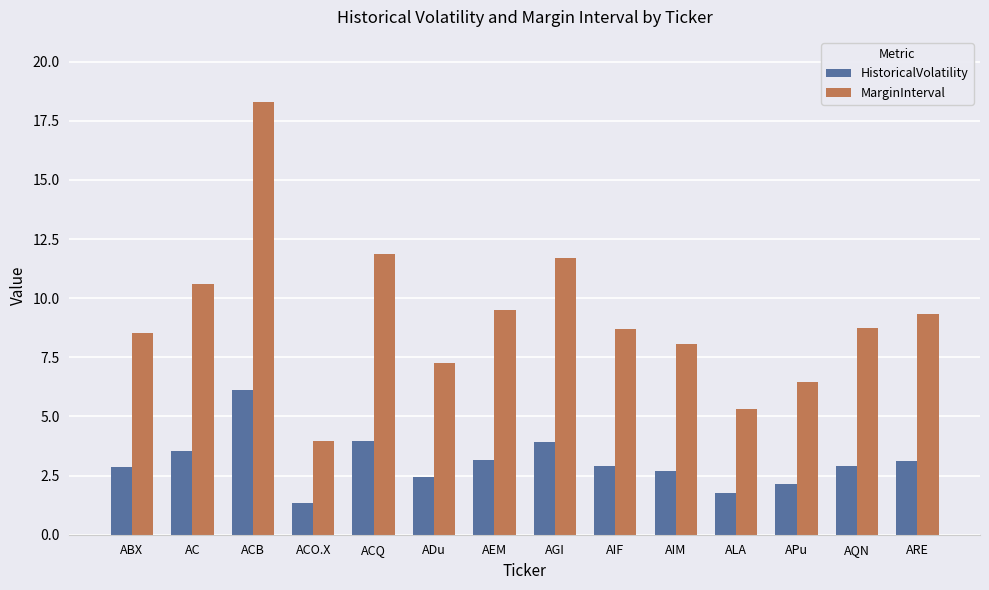

What is the value of the HistoricalVolatility bar at the 11th from the left?

1.8